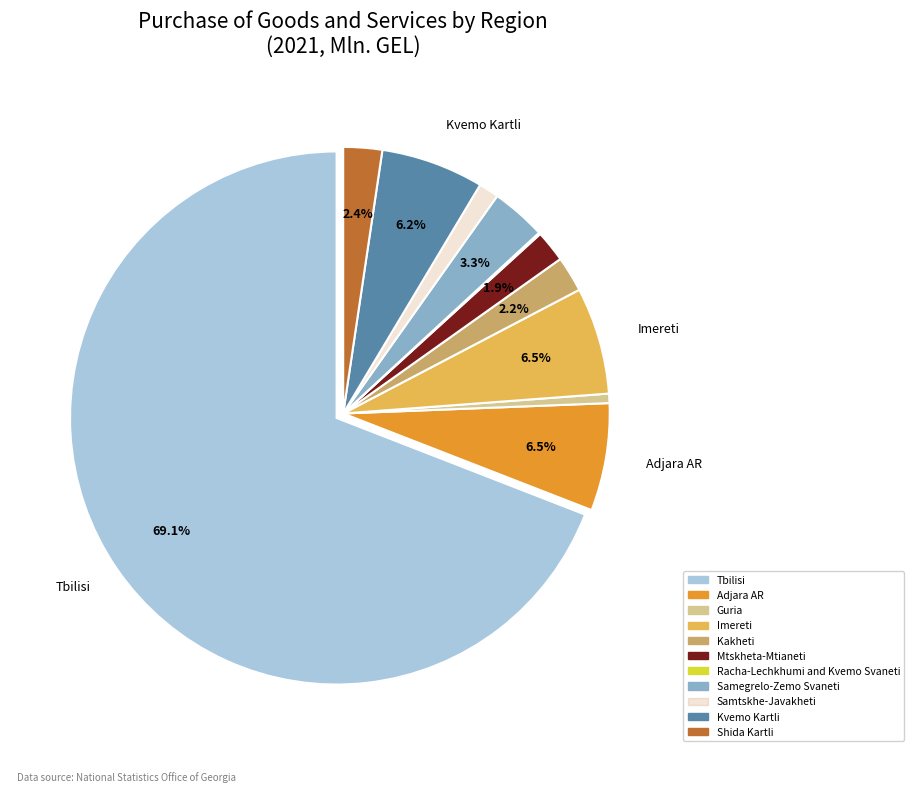

To the nearest percent, what portion does Guria represent?

1%